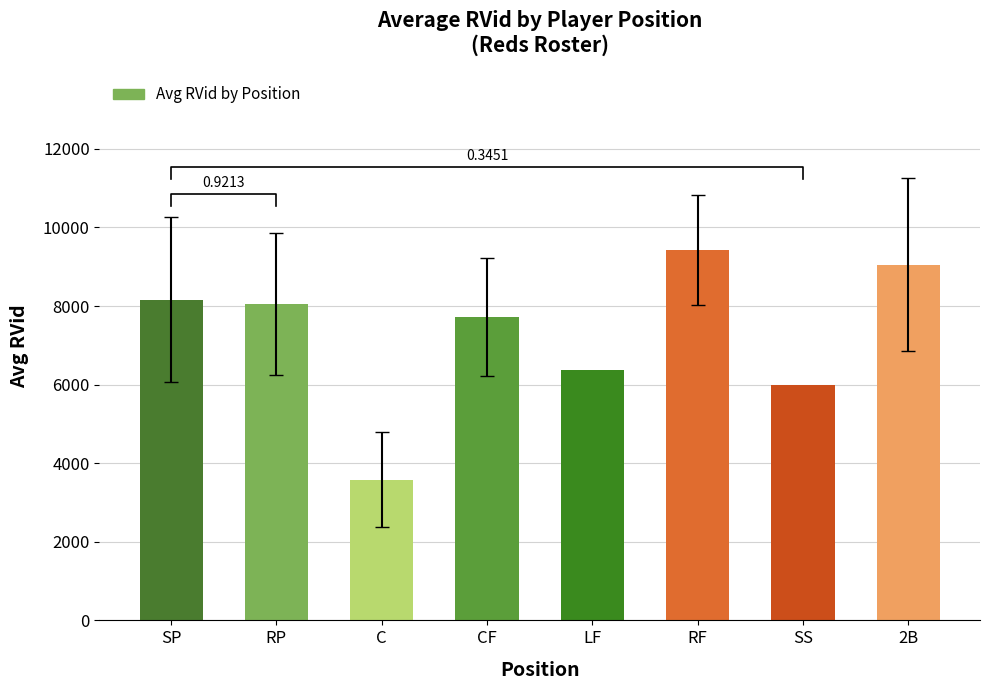

List the labels in order of value, largest first.

RF, 2B, SP, RP, CF, LF, SS, C